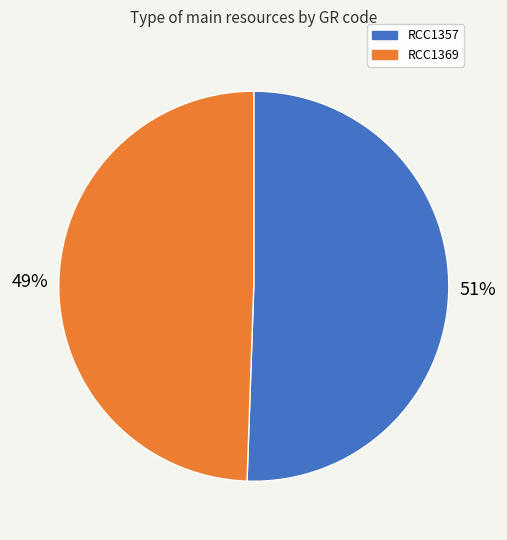

How many slices are in this pie chart?

2